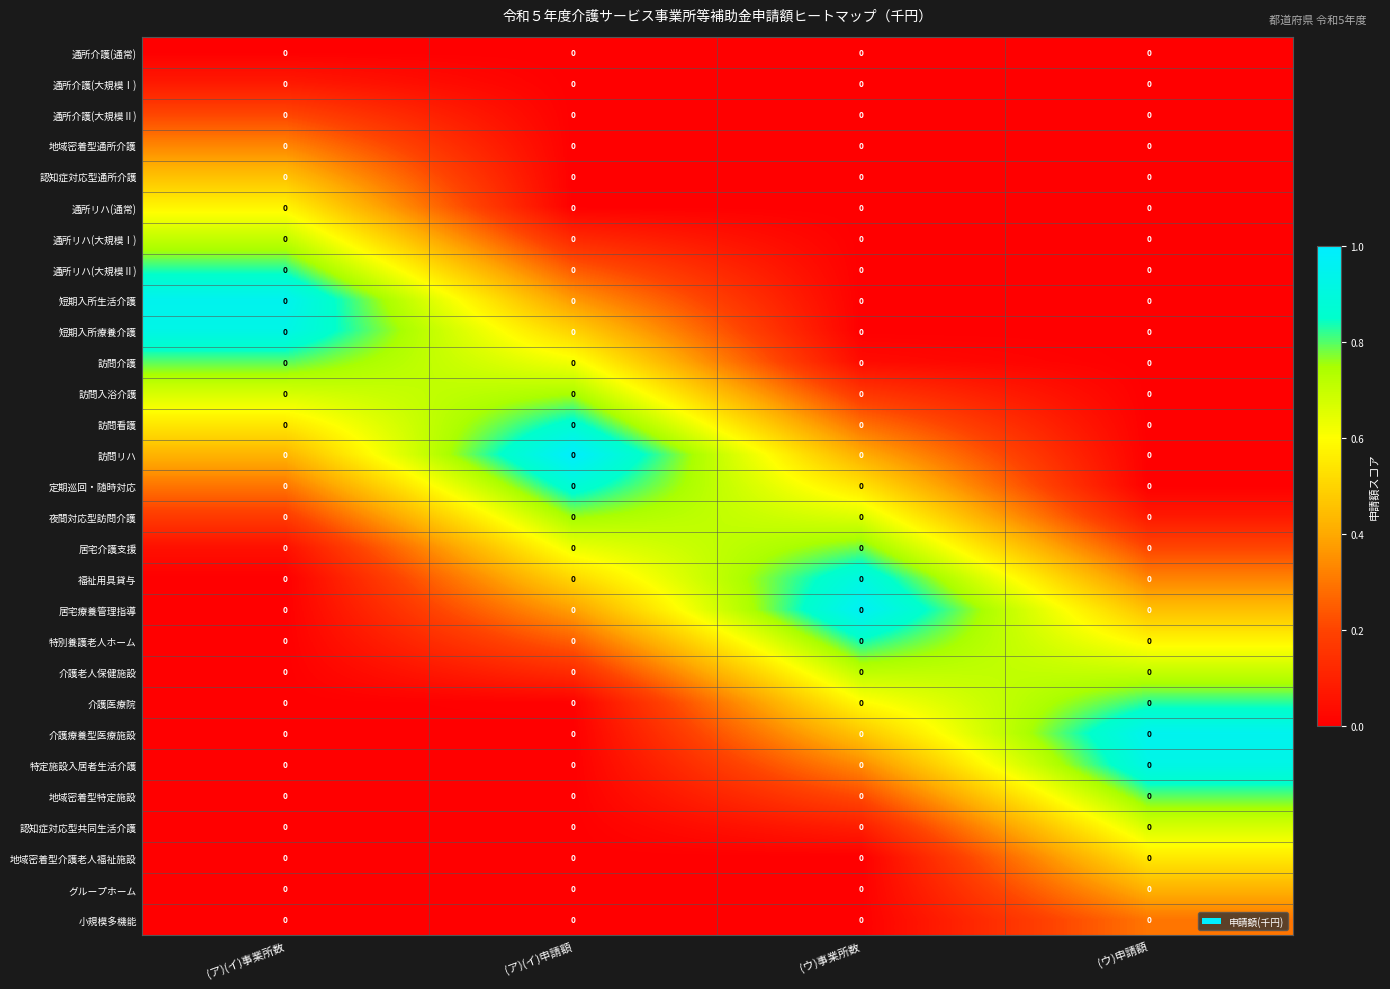

Which has a higher value, (ウ)申請額 or (ウ)事業所数?

(ウ)申請額